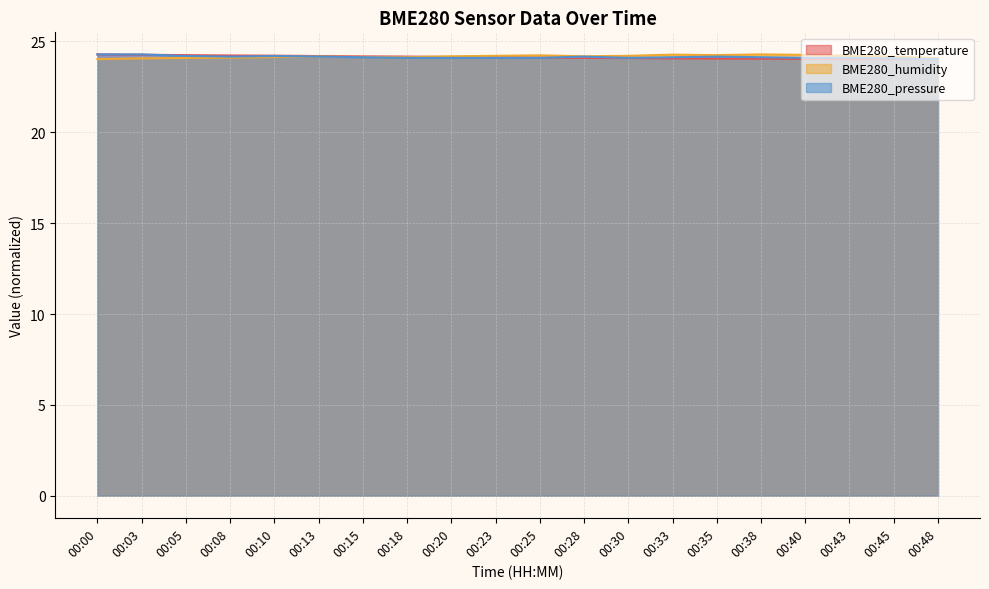

What are all the series names shown in the legend?

BME280_temperature, BME280_humidity, BME280_pressure